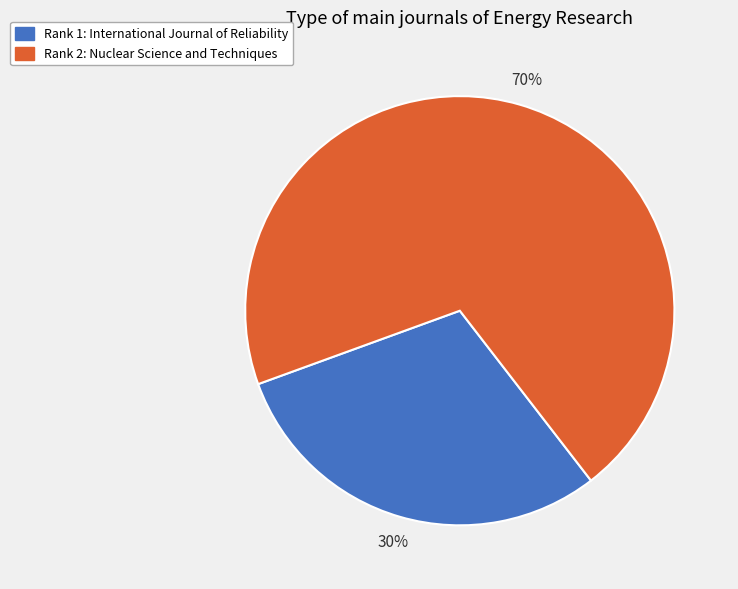

To the nearest percent, what is the difference between the largest and smallest slice percentages?

40%